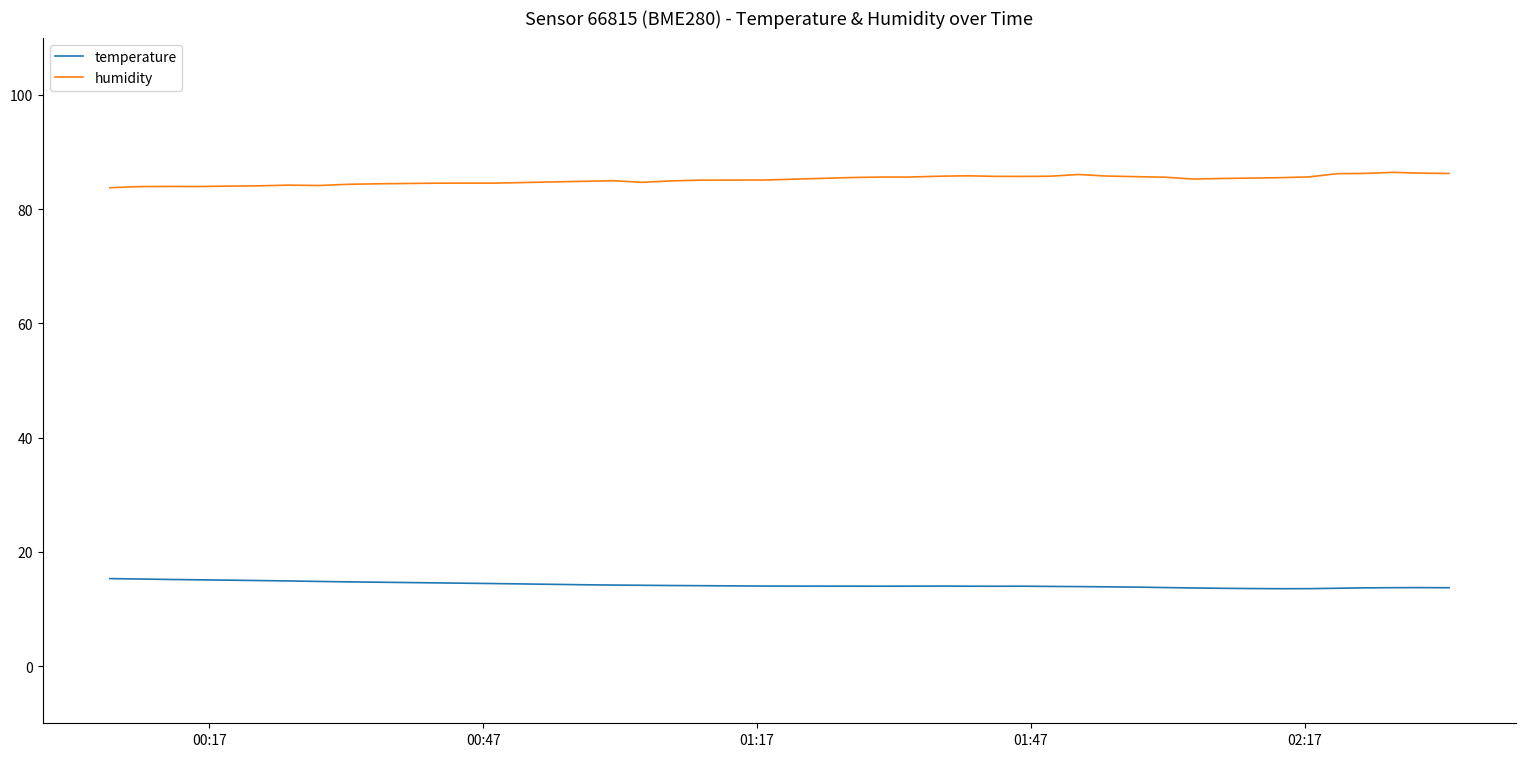

What is the smallest value displayed?

13.6